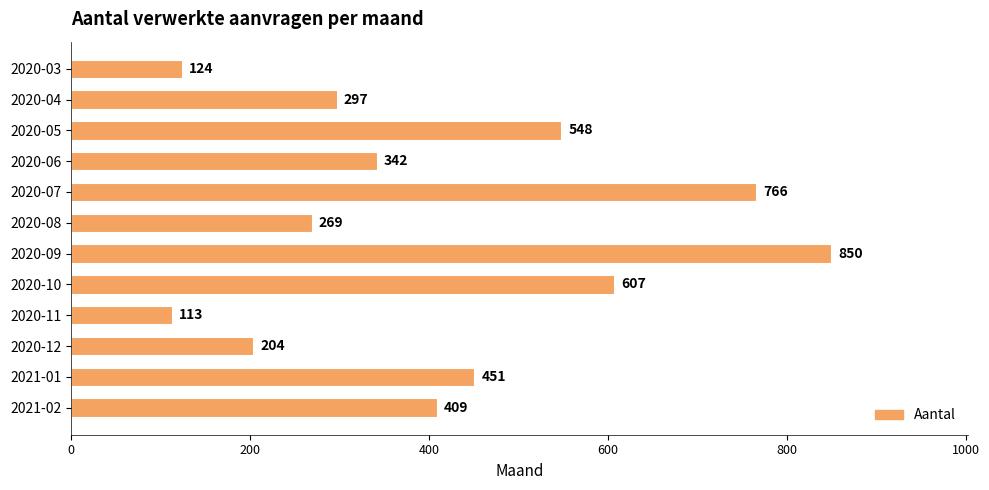

What is the average value?

415